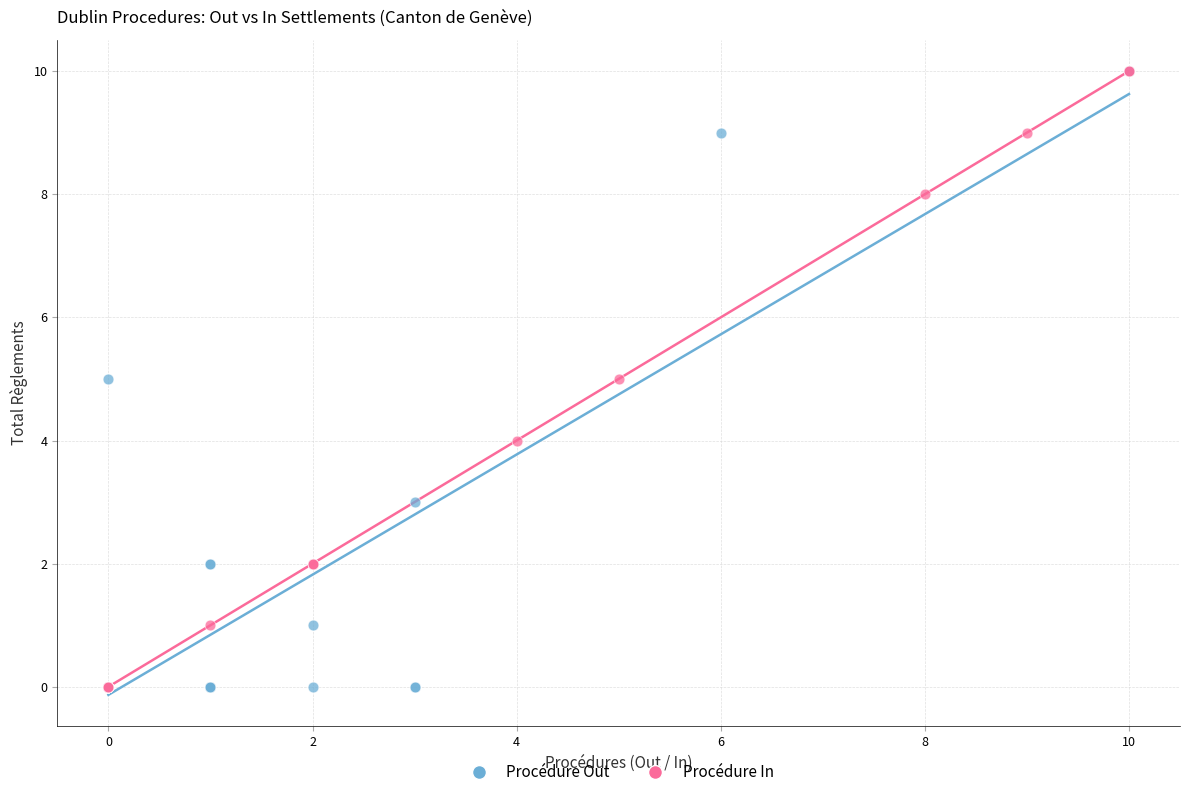

What are all the series names shown in the legend?

Procédure Out, Procédure In